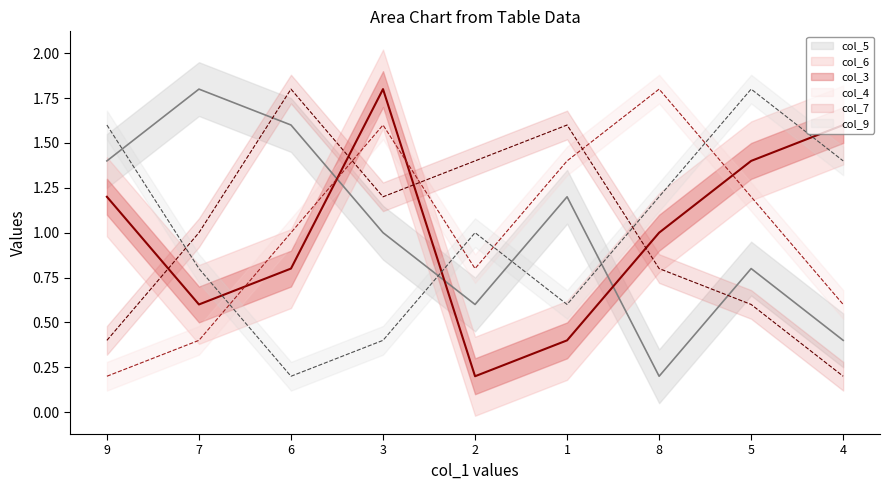

What is the sum of all col_4 values?

9.0